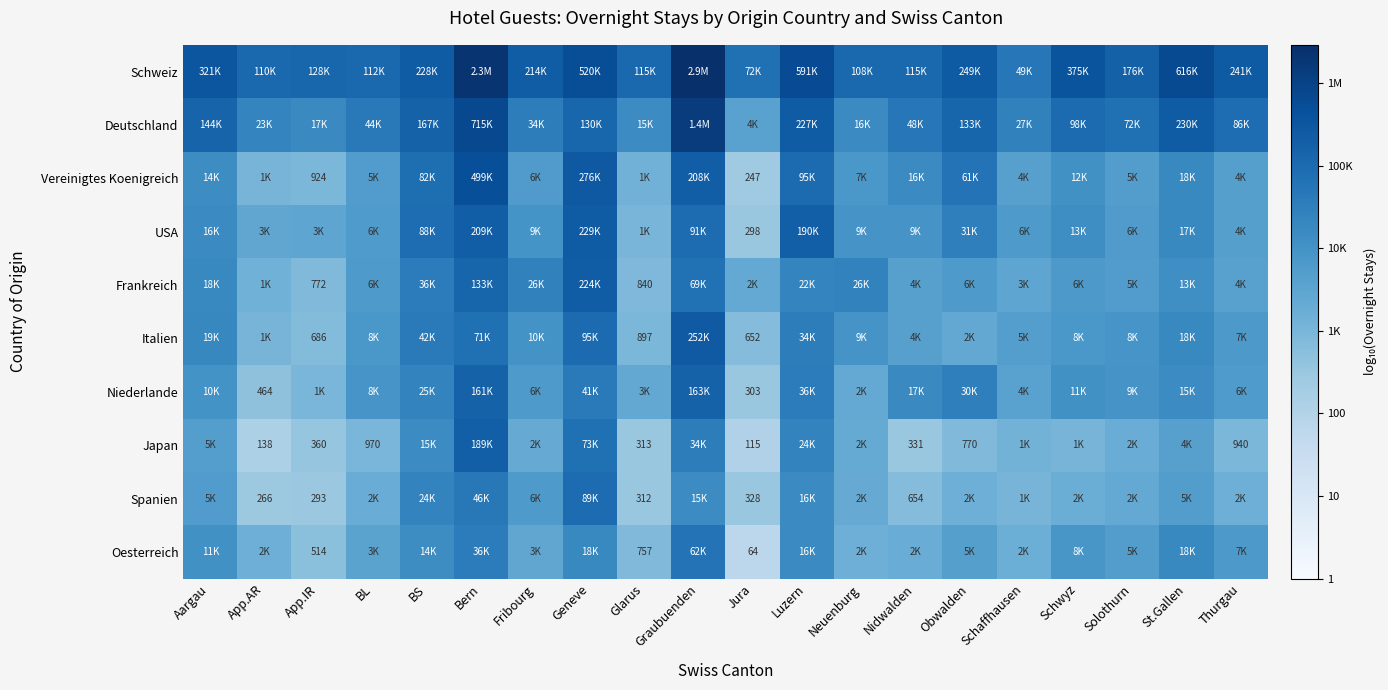

Count the number of data series in this chart.

10